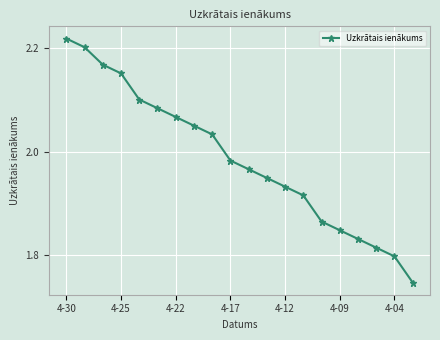

What is the difference between the second highest and minimum values?

0.5